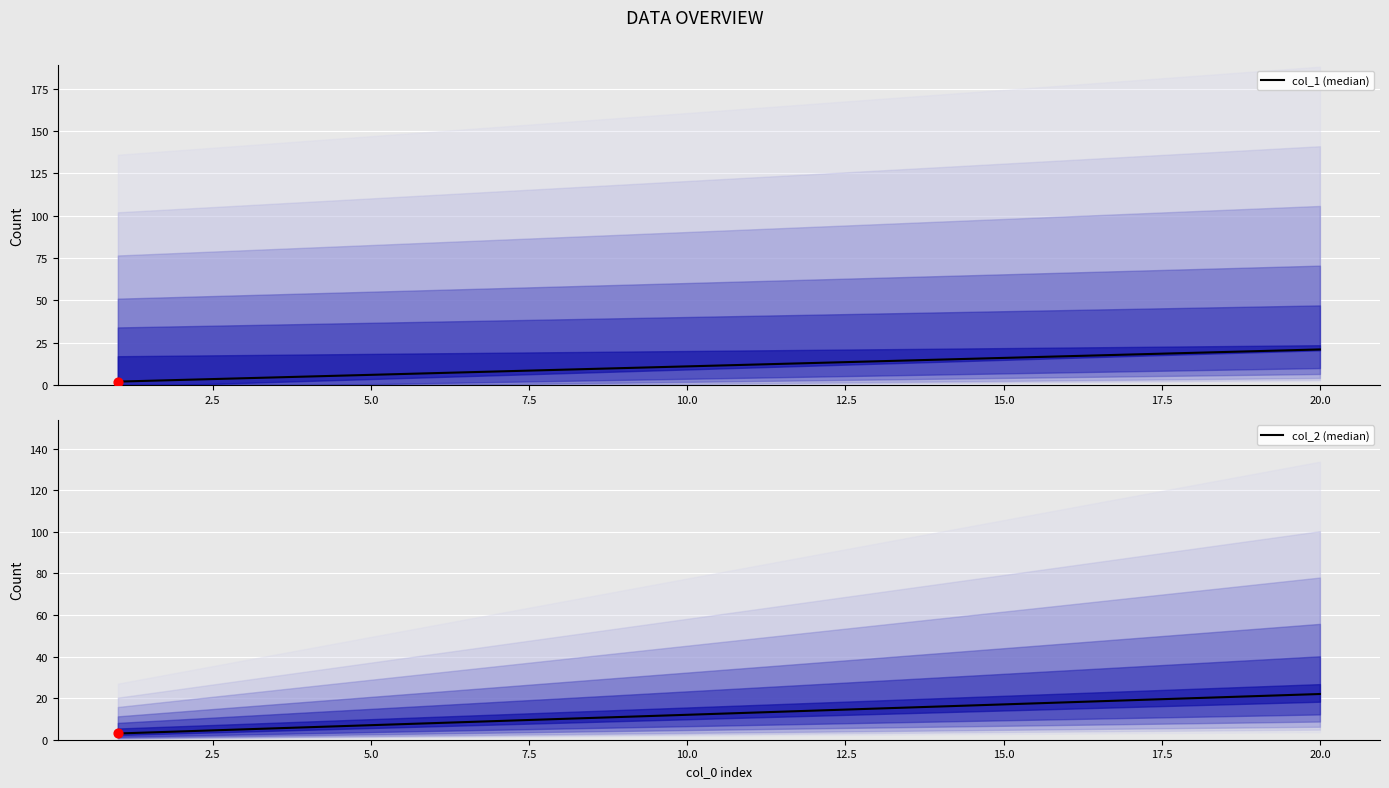

At how many categories does at least one series exceed 4?

18